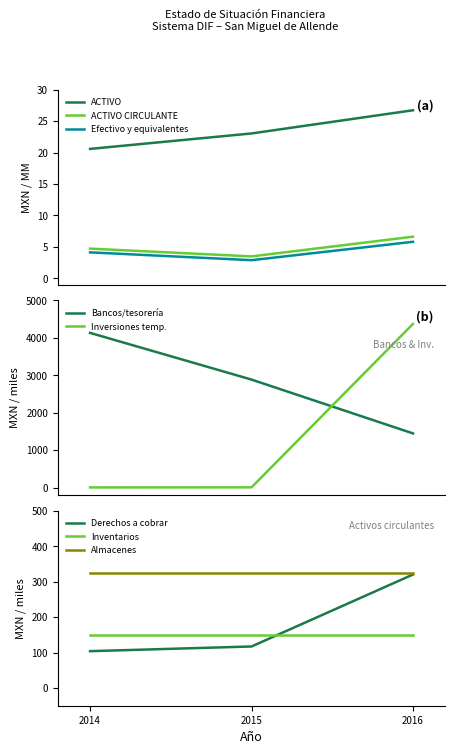

What is the sum of all ACTIVO values?

70.4